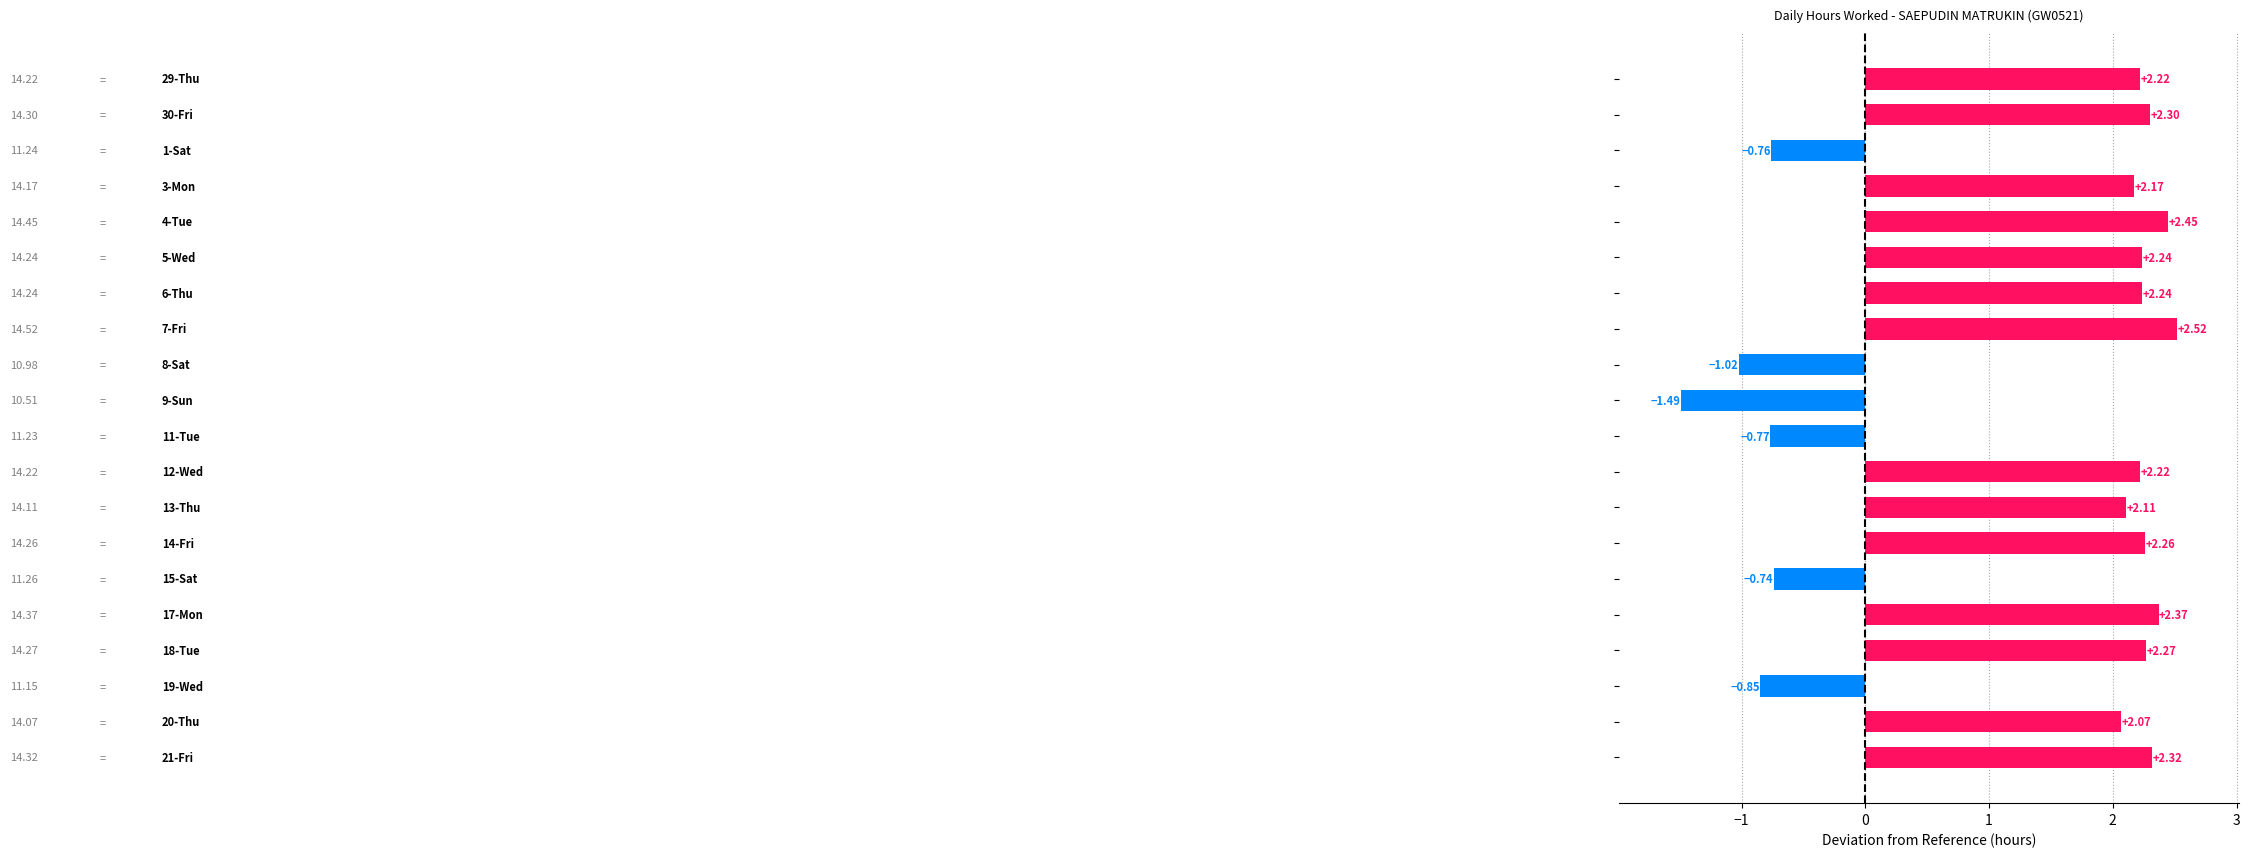

What is the difference between the second highest and second lowest values?

3.5